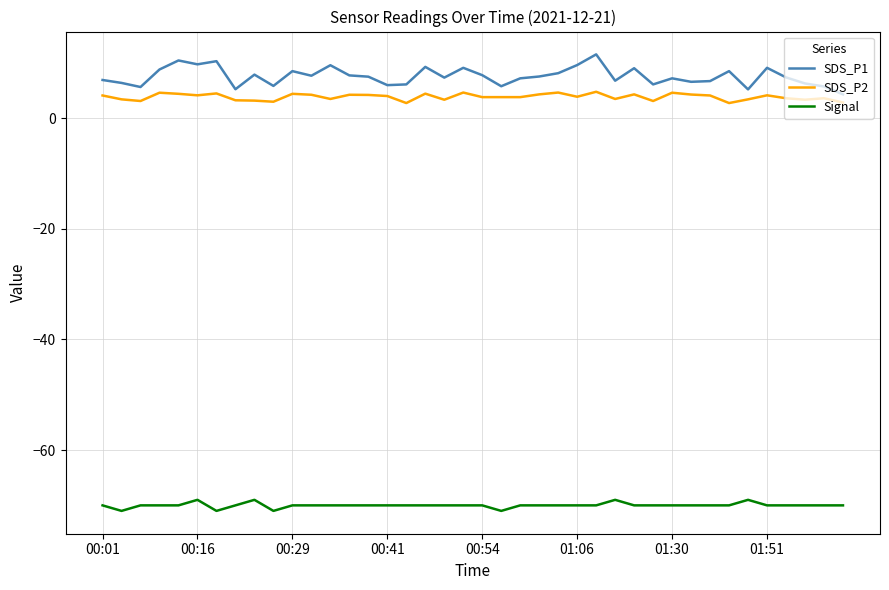

Does the chart display data point markers on the line(s)?

No